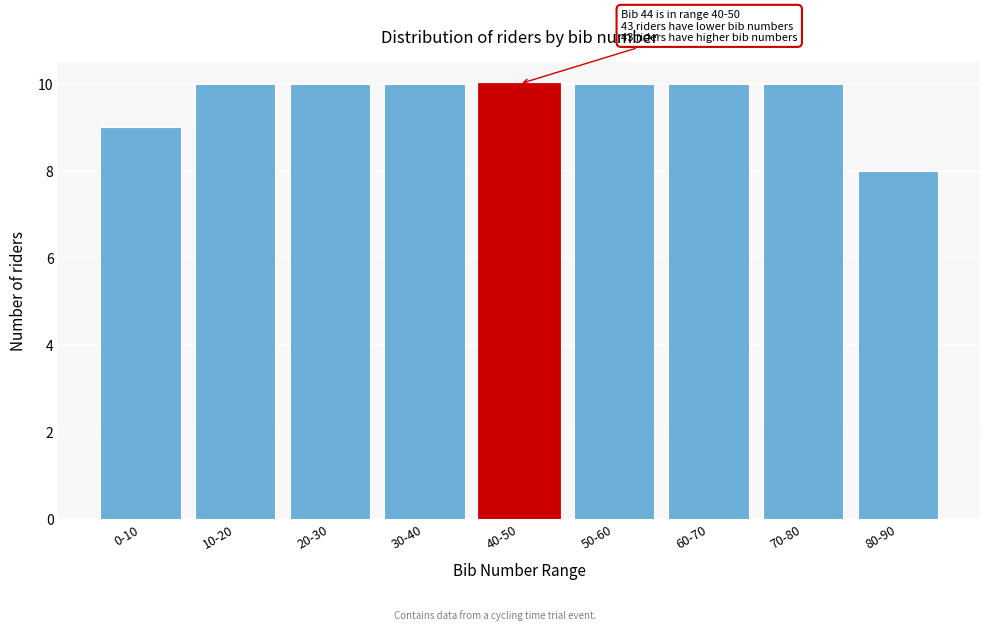

Reading left to right, extract all data points from this chart.

9	10	10	10	10	10	10	10	8